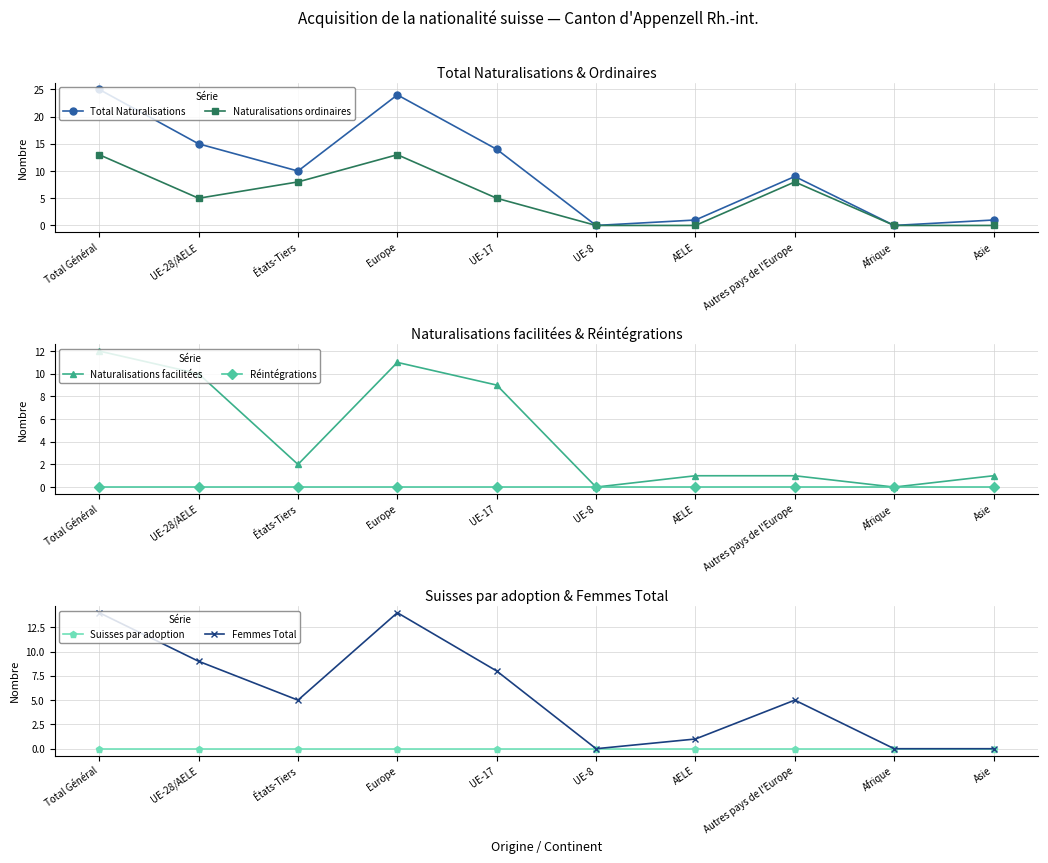

Which label corresponds to the smallest value in the chart?

UE-8